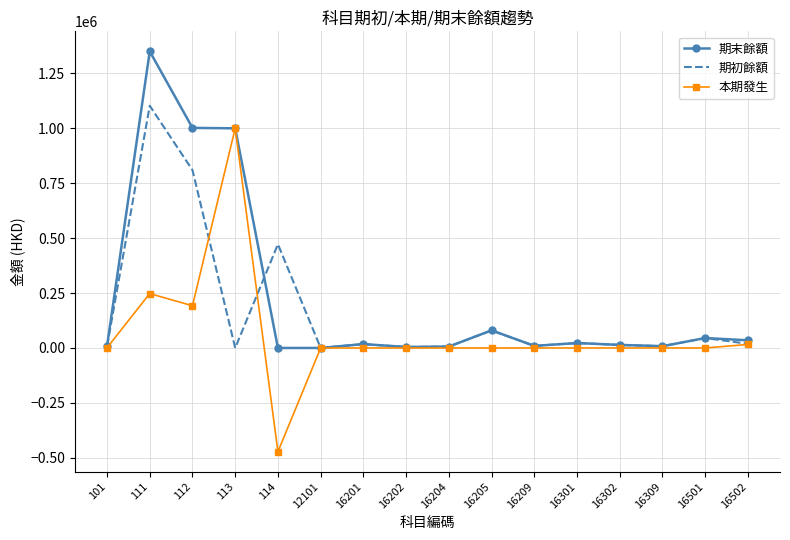

What is the difference between the maximum and second lowest values in the 本期發生 series?

1000000.0